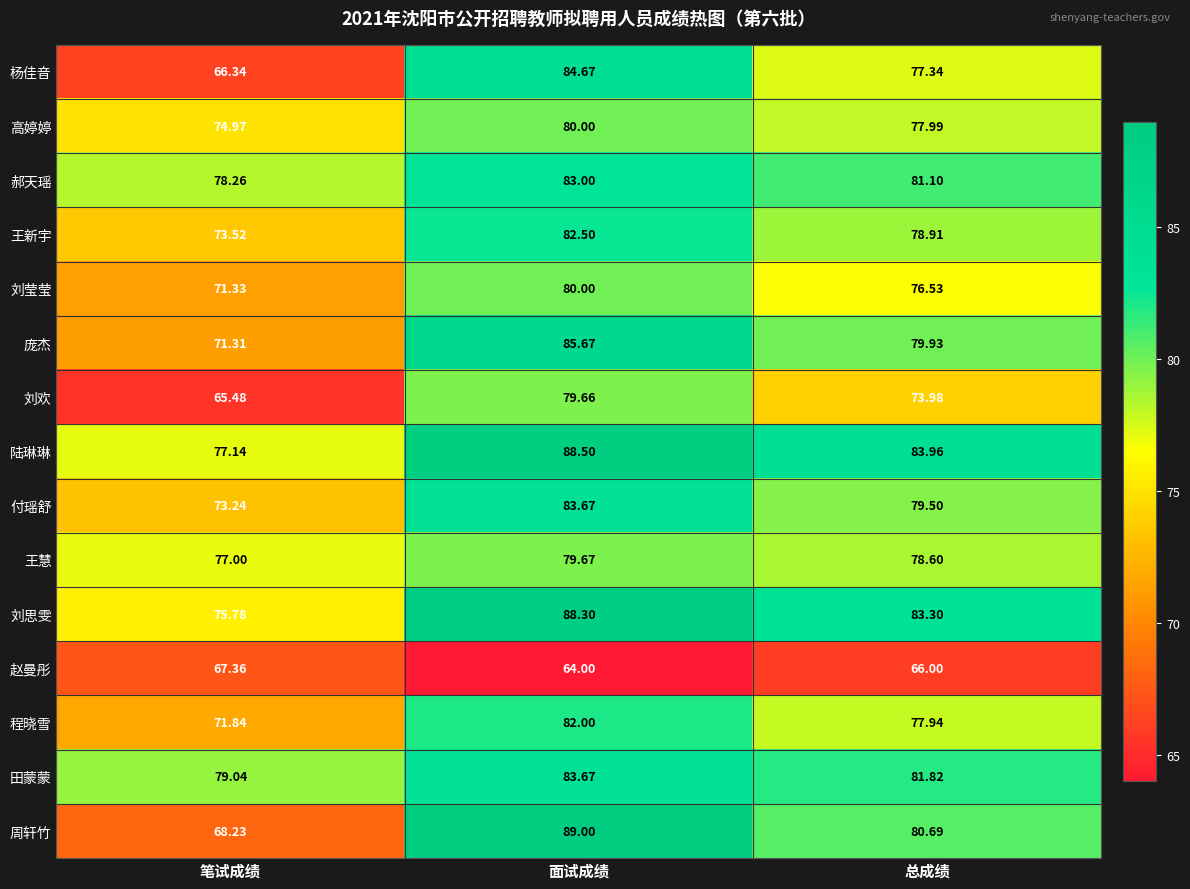

How many data points in 田蒙蒙 are above 81?

2